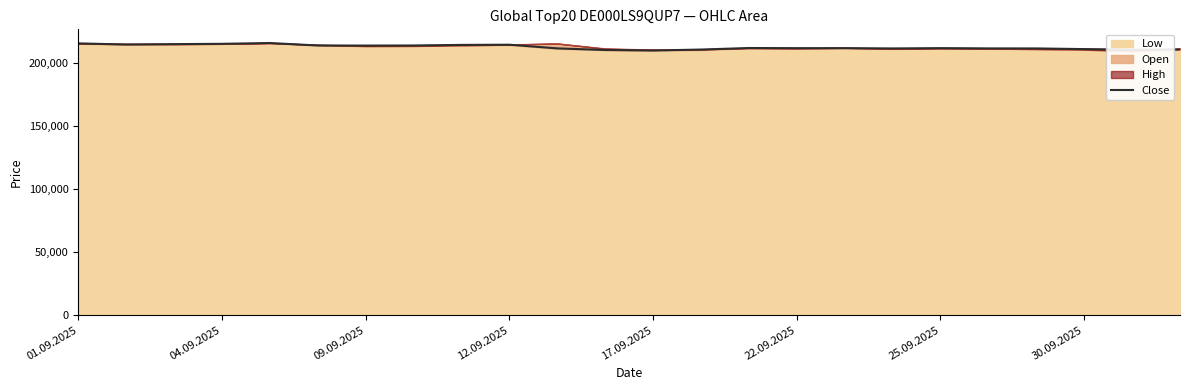

What is the difference between the maximum and minimum values?

5962